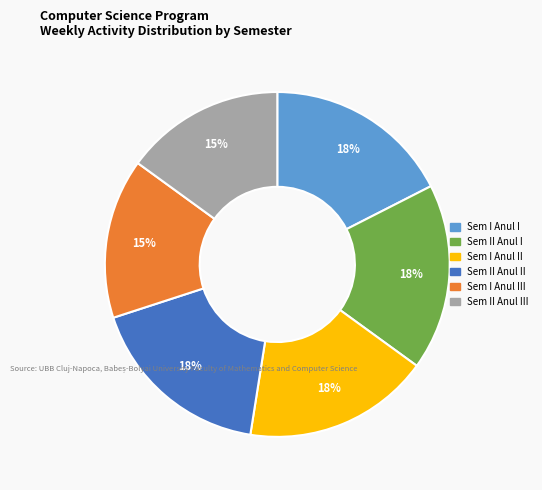

Does any single category account for the majority?

No